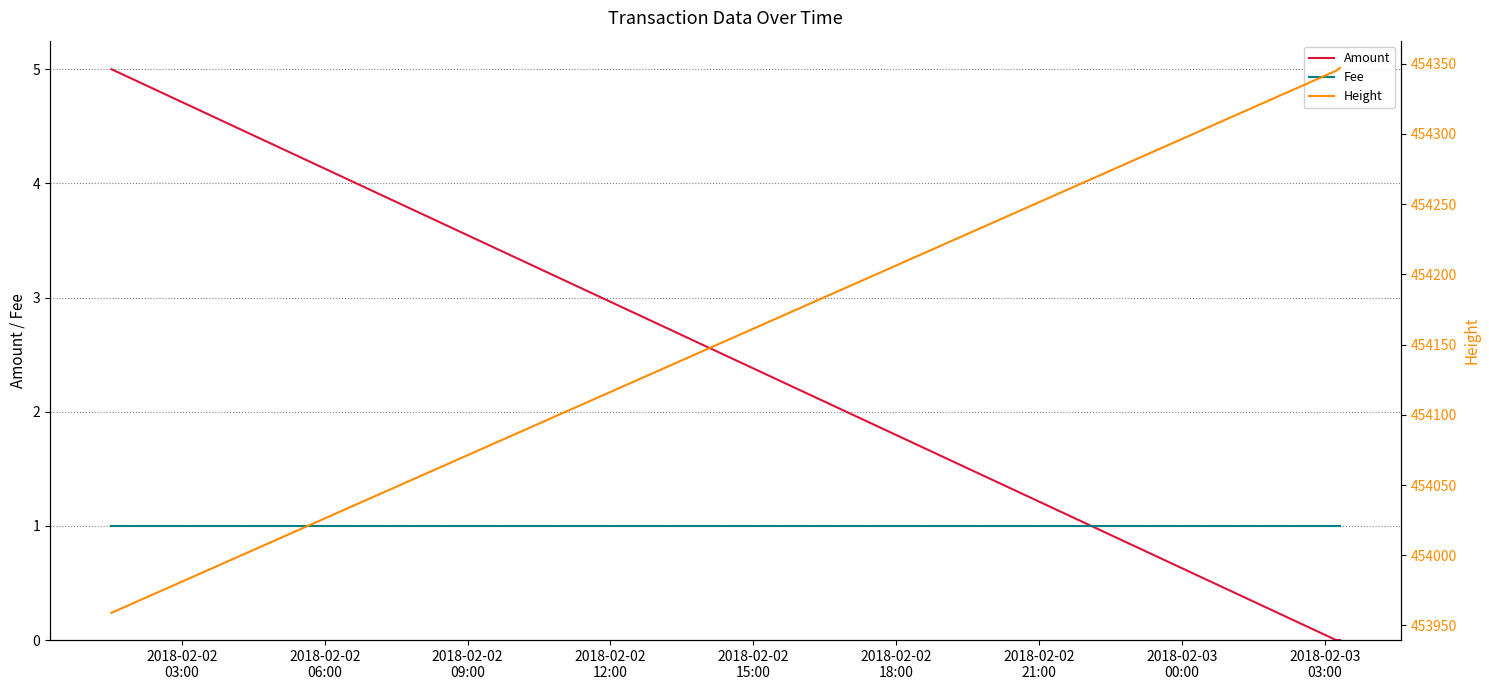

Is this an area chart (filled region under the line)?

No